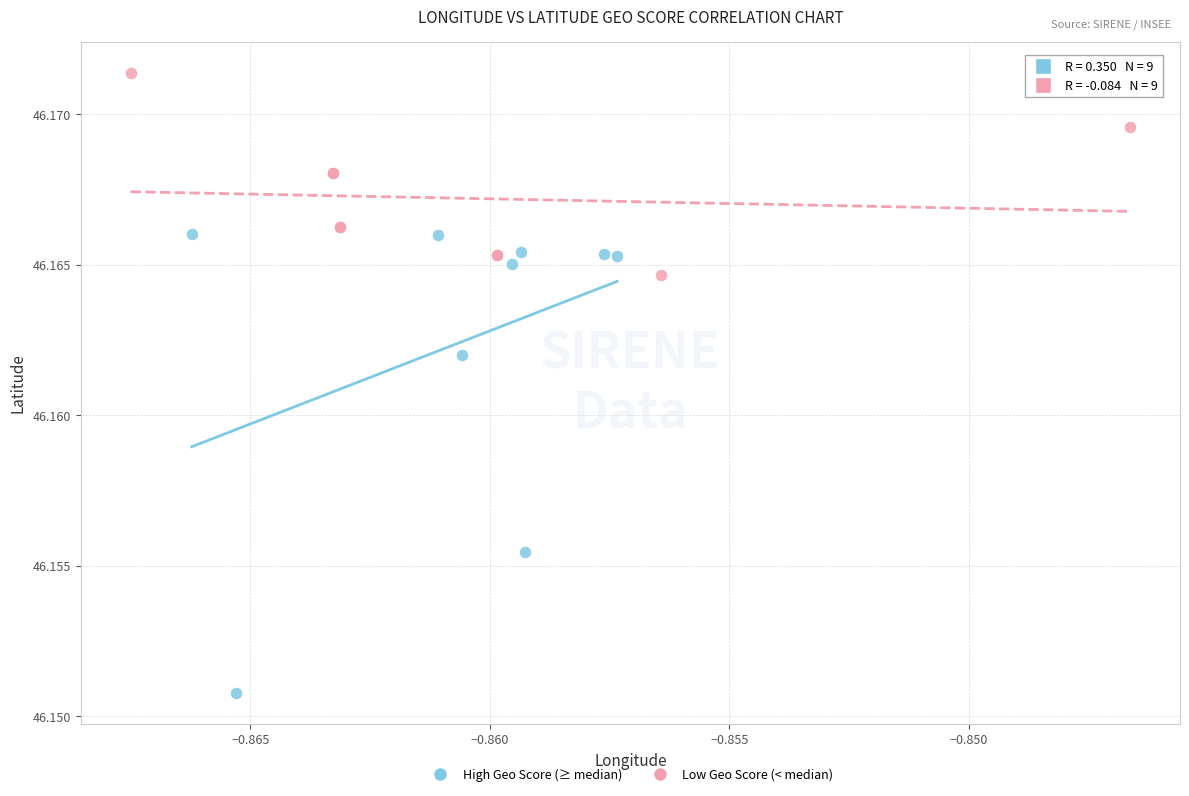

Which series reaches the maximum Y coordinate?

Low Geo Score (< median)